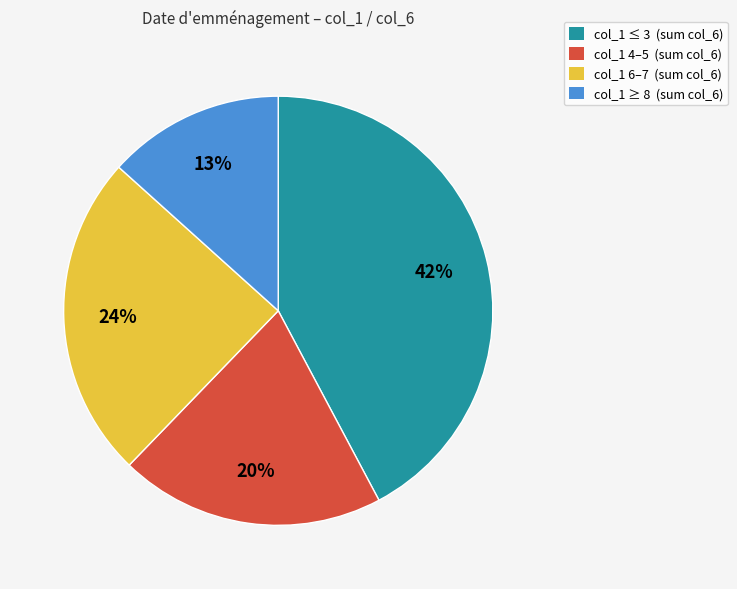

What is the largest slice in the pie chart?

col_1 ≤ 3 (sum col_6)